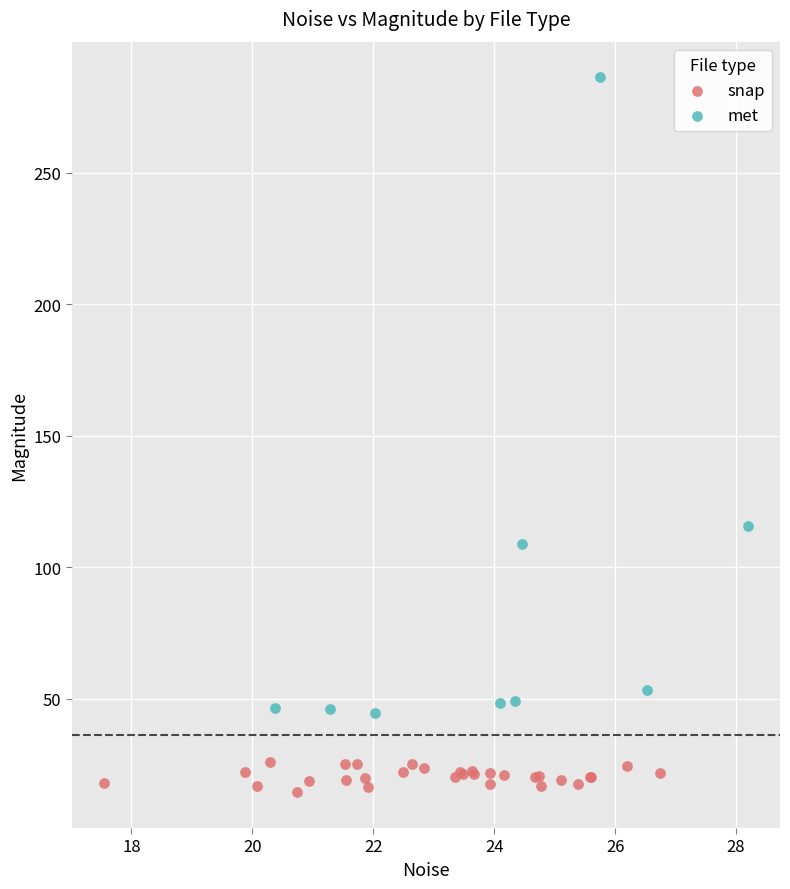

Which series has the largest Y range (max minus min)?

met